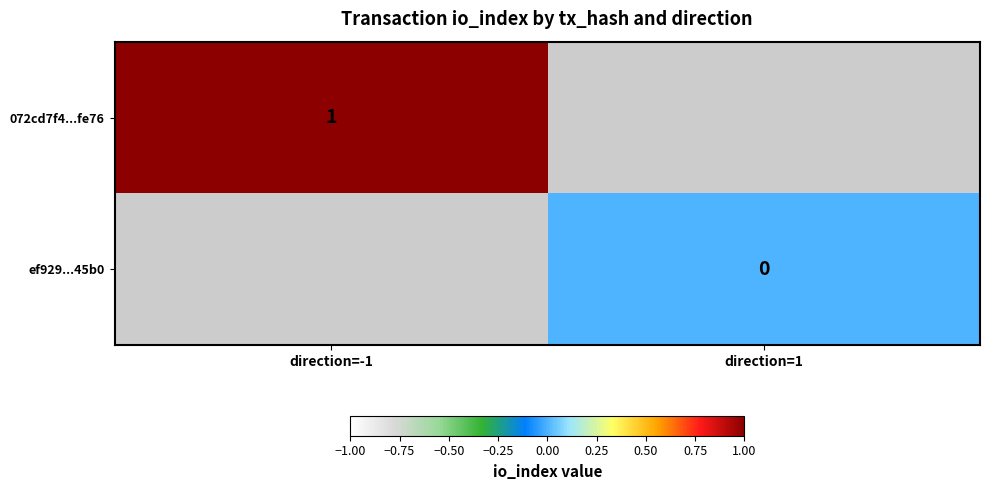

Is it true that 072cd7f4...fe76 equals 1 at direction=-1?

True